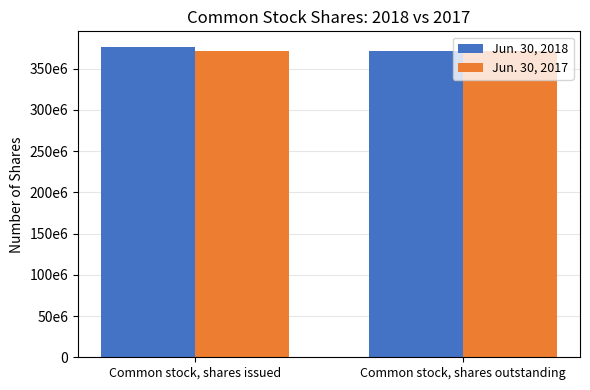

What are all the series names shown in the legend?

Jun. 30, 2018, Jun. 30, 2017